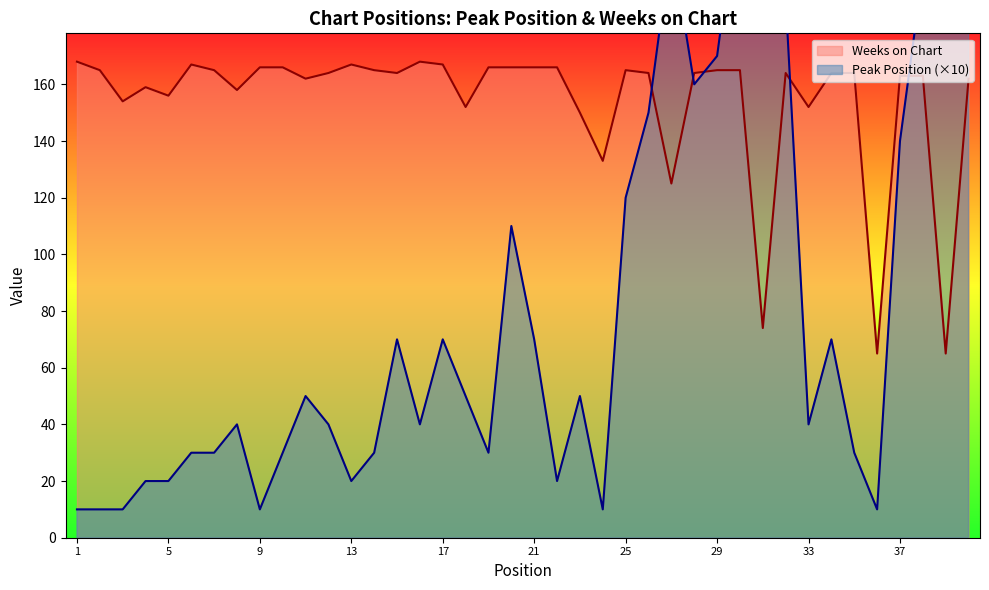

What is the smallest value displayed?

10